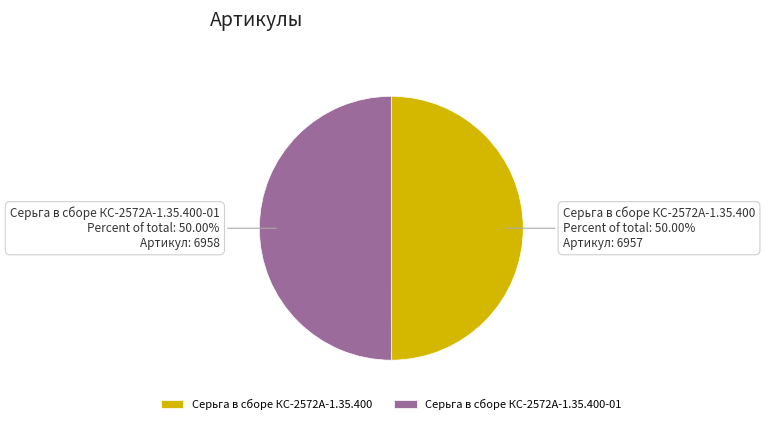

True or false: Серьга в сборе КС-2572А-1.35.400-01 accounts for 50% of the total.

True